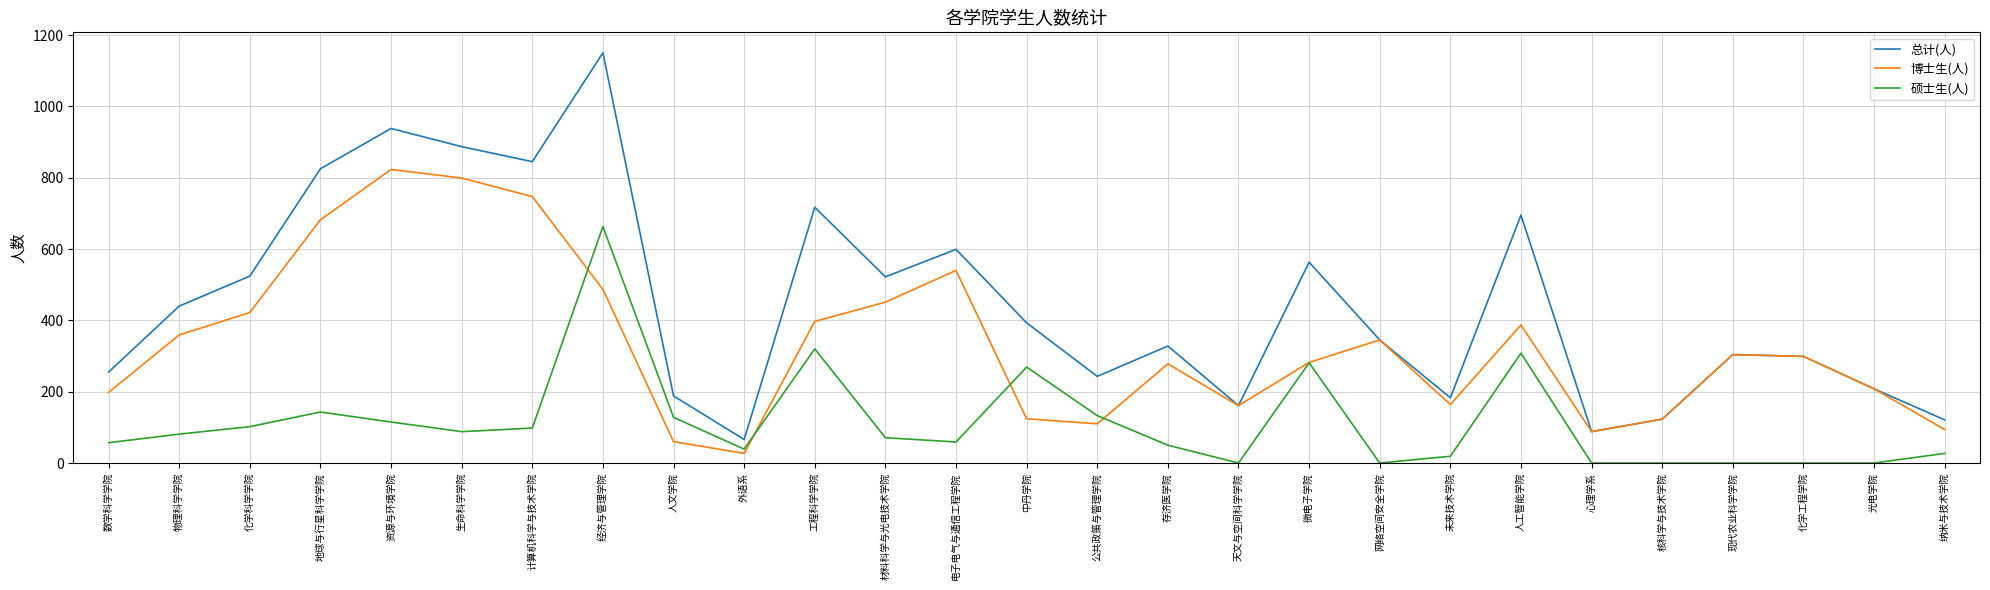

Which series has the largest total across all categories?

总计(人)